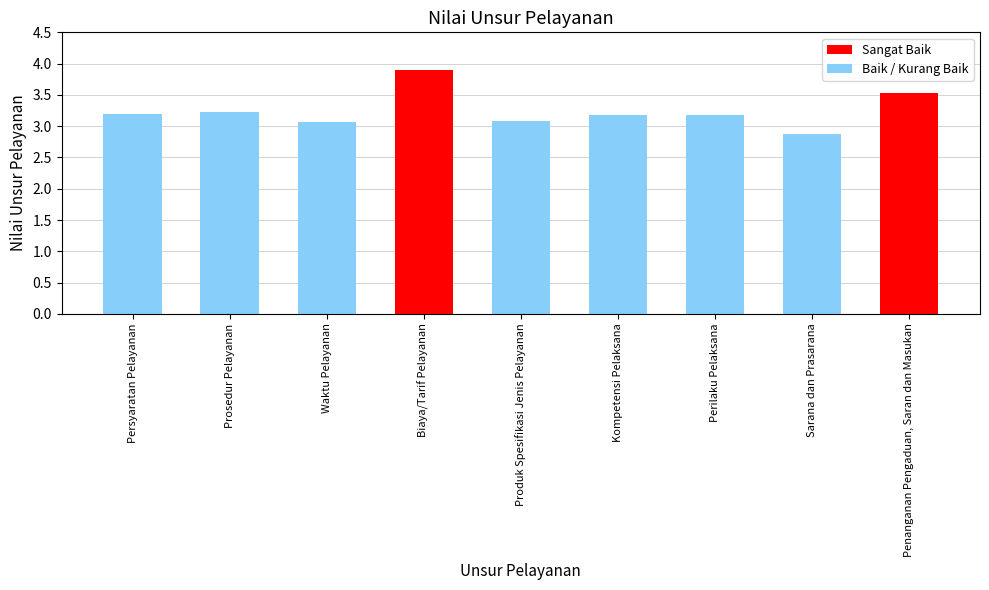

What is the label of the 2nd bar from the right?

Sarana dan Prasarana